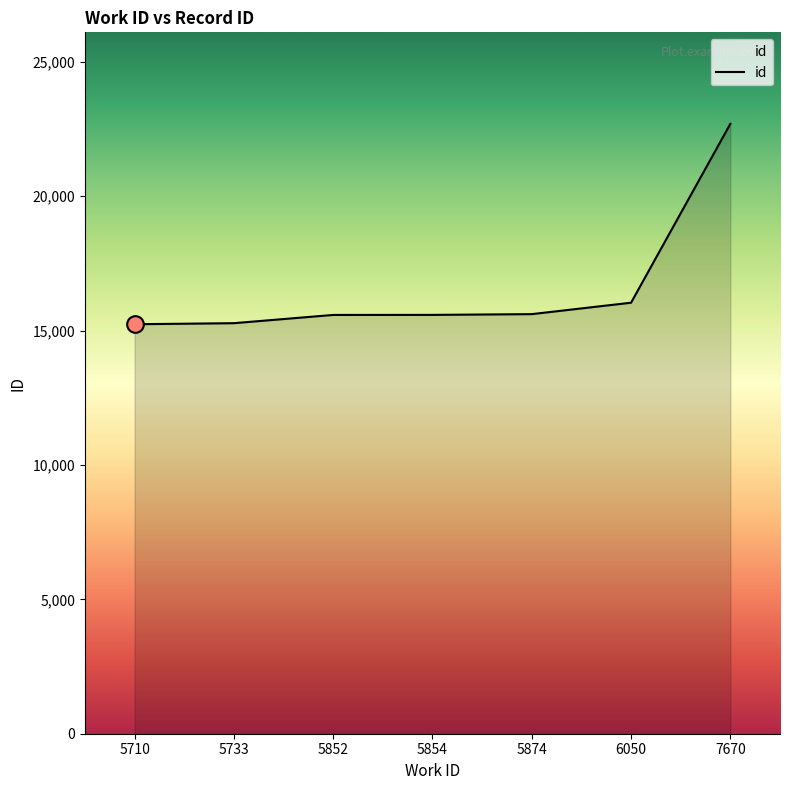

Is it true that the value at 5854 is 25592?

False